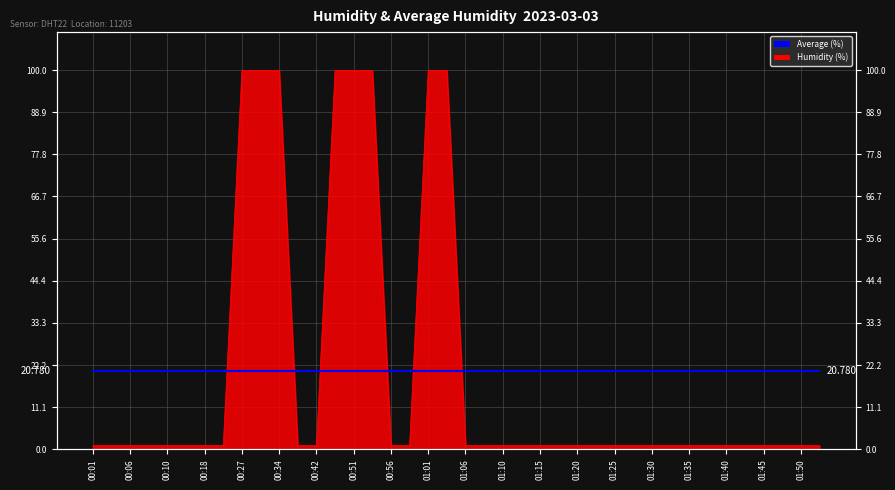

How many values exceed 1?

8